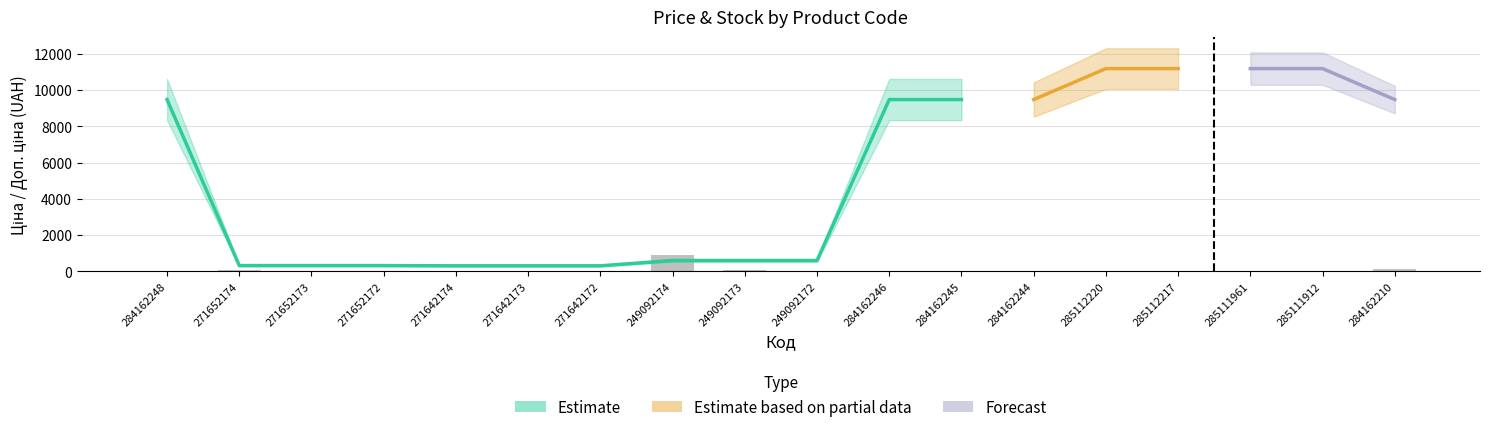

True or false: Ціна has a value of 324.8 at 271652174.

True